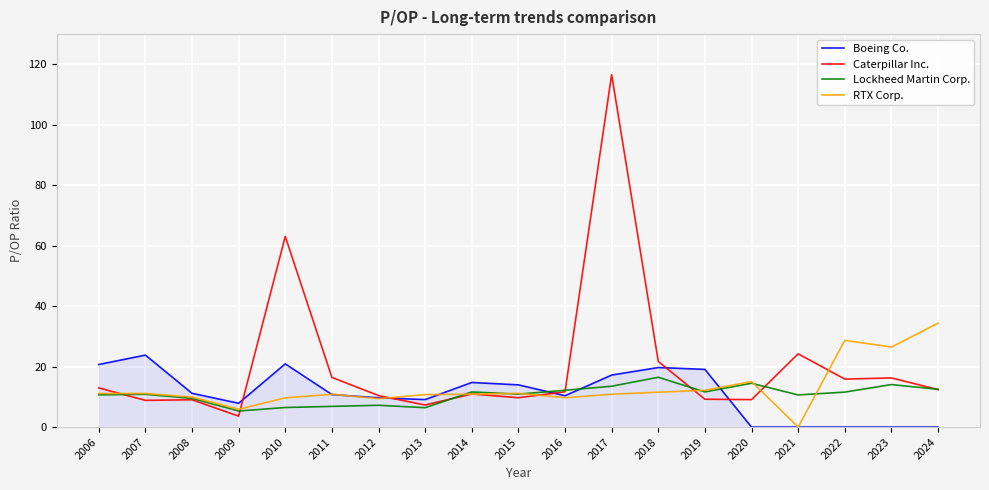

Which series has the largest total across all categories?

Caterpillar Inc.